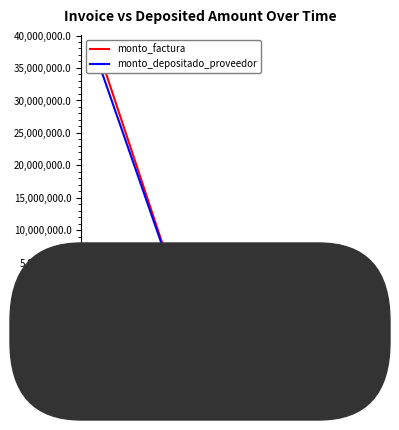

At which label does monto_factura reach its peak?

2017-03-07